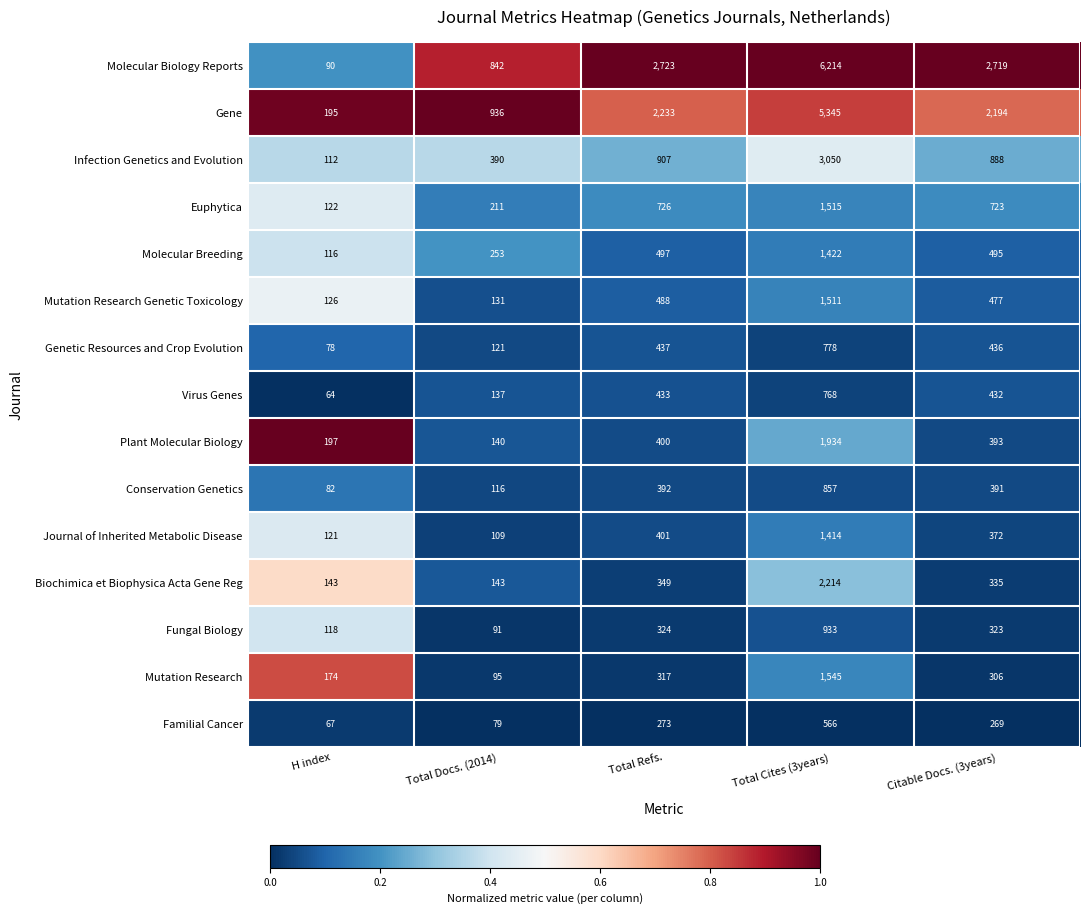

Where does the Conservation Genetics series first go above 391?

Total Refs.